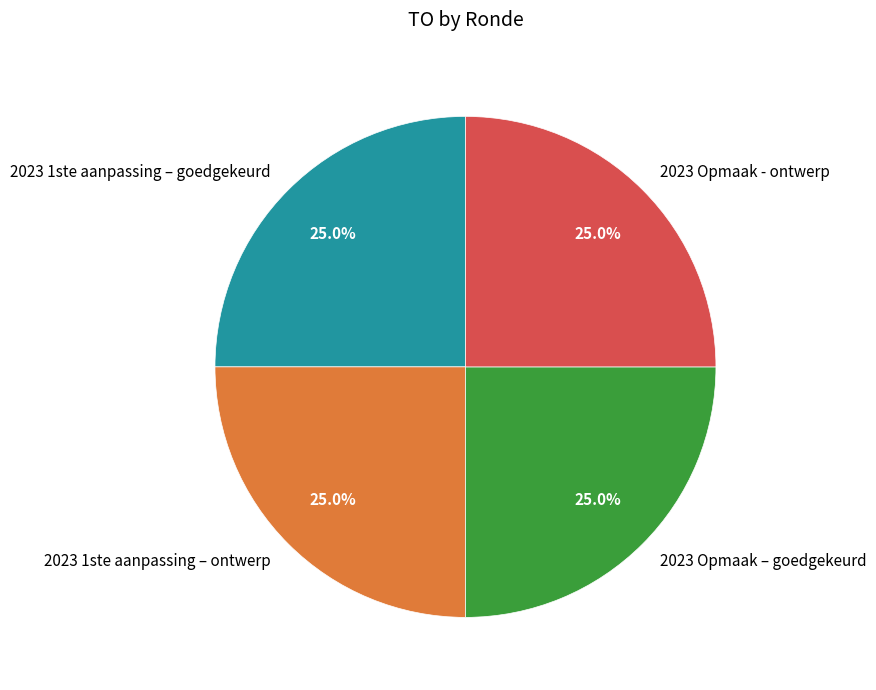

How many segments does this pie chart have?

4